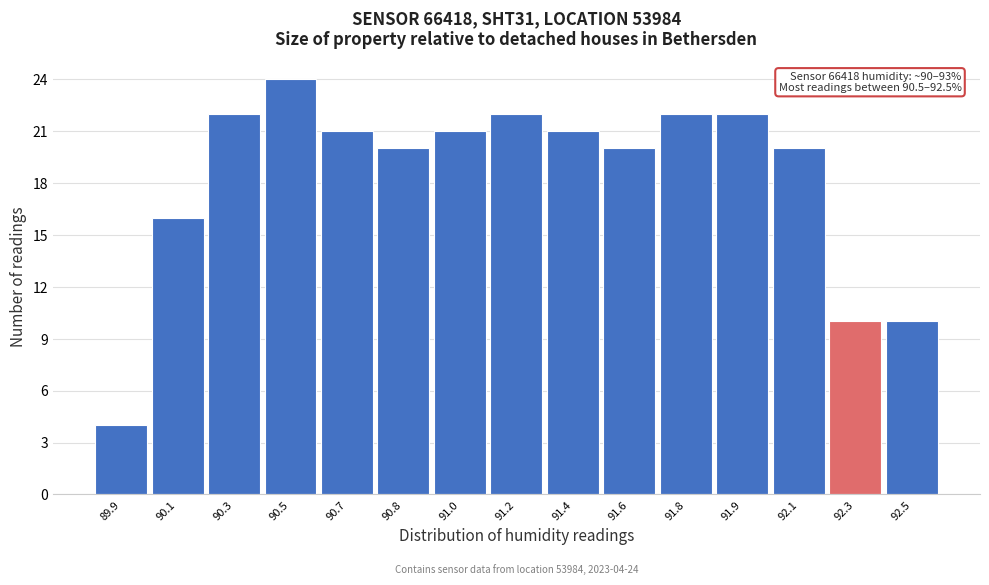

Reading left to right, list all the values displayed in this chart.

4	16	22	24	21	20	21	22	21	20	22	22	20	10	10